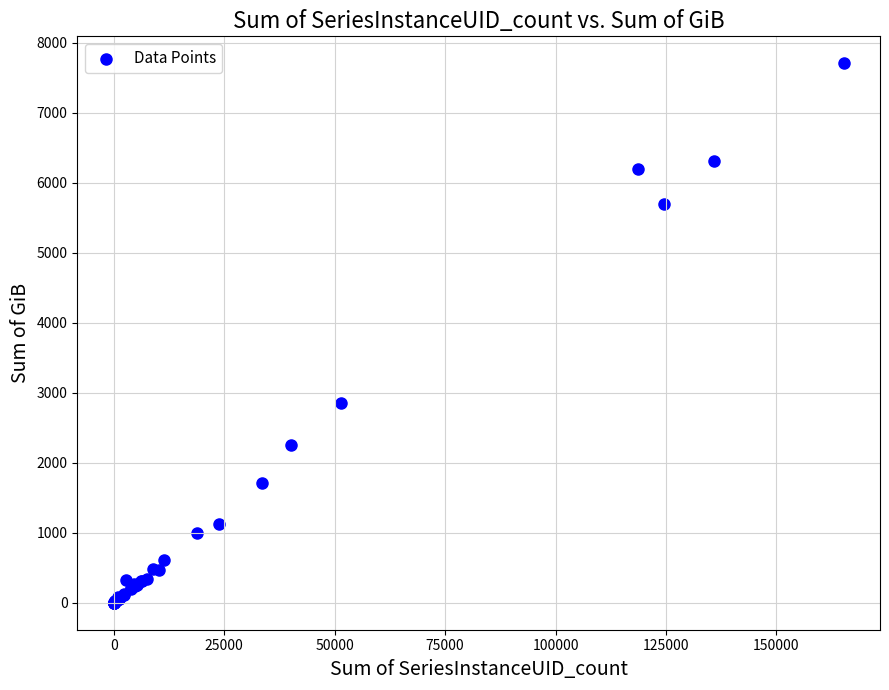

What Y value in the scatter plot is closest to 3852?

2857.7